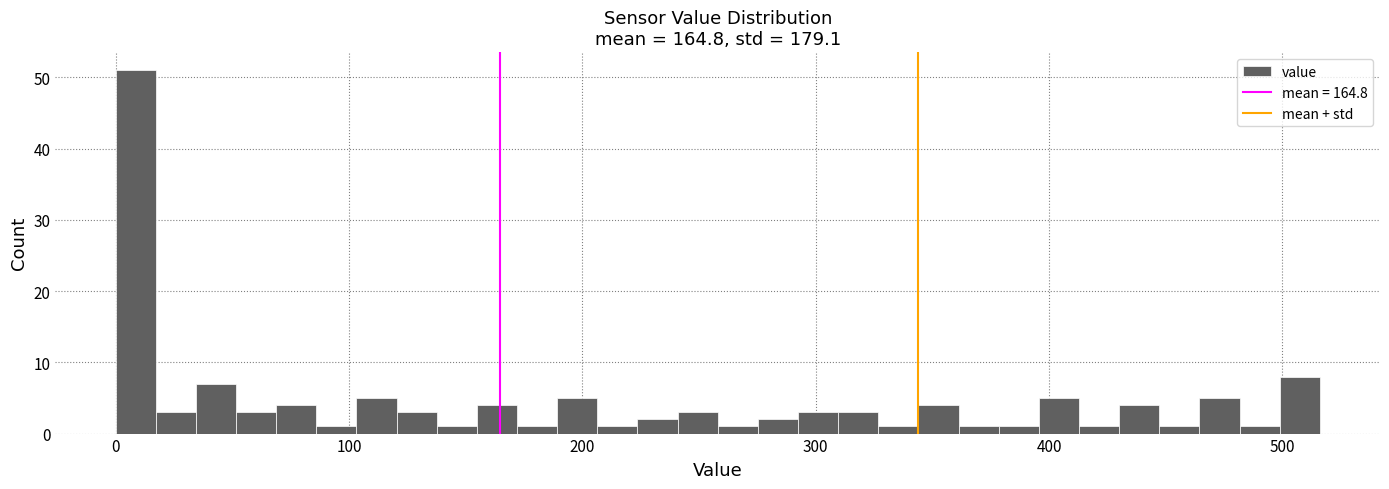

Around what value on the x-axis is the tallest bar? Give the approximate position of its centre, as read against the axis.

10